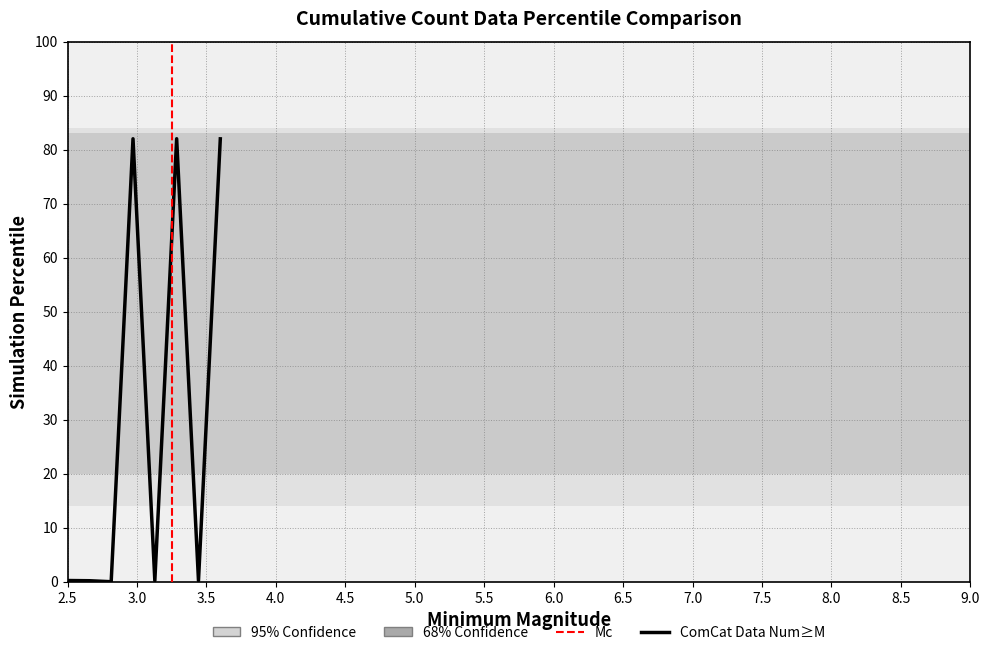

What is the difference between the second highest and minimum values?

82.0